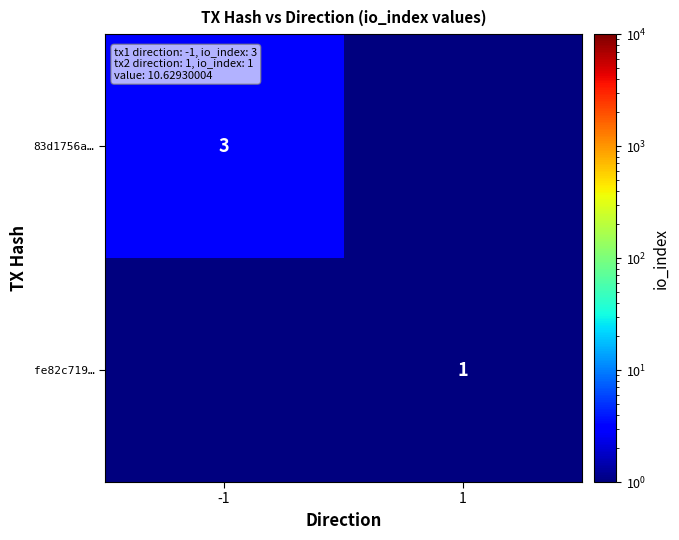

Is it true that 83d1756a… equals 1.5 at -1?

False